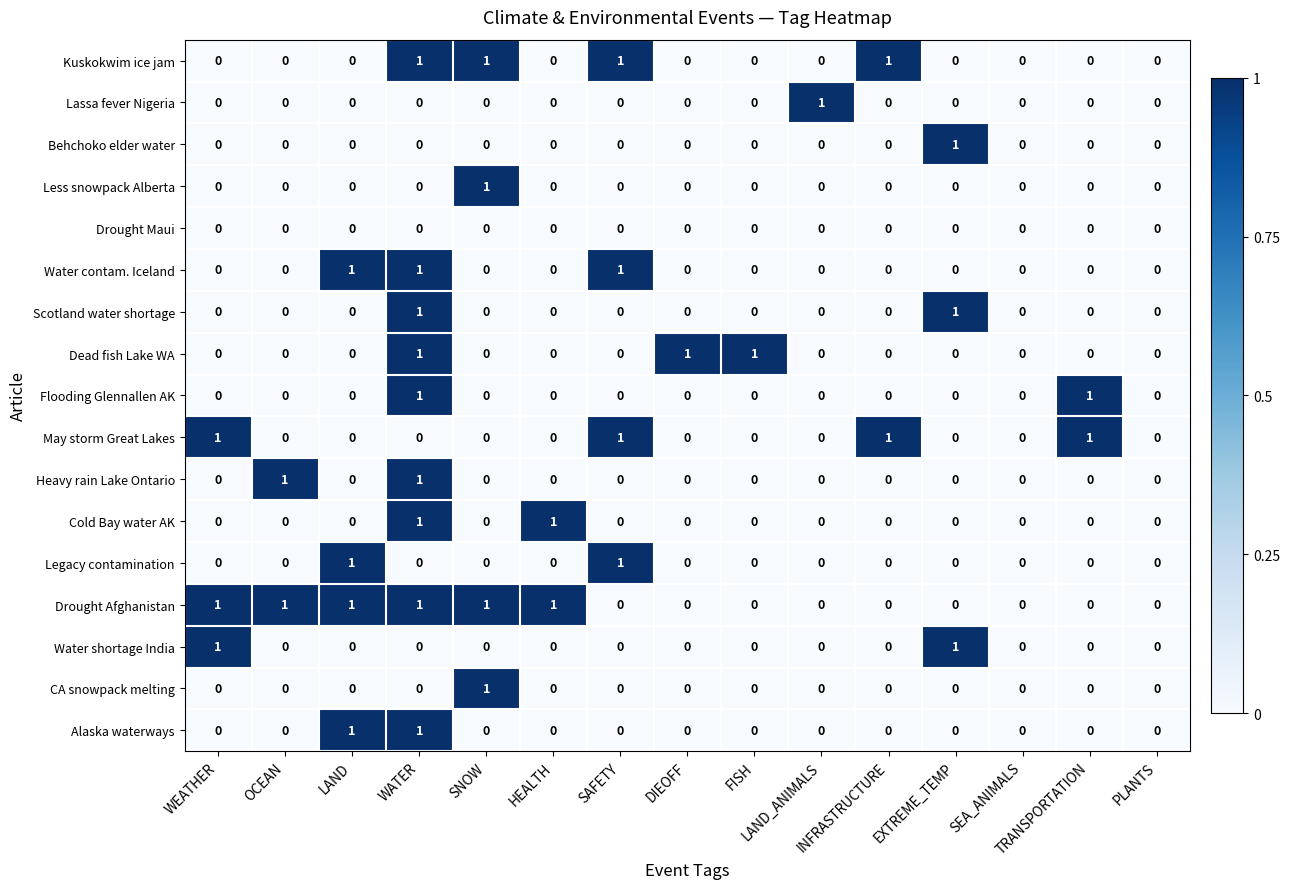

What is the total value across all series at DIEOFF?

1